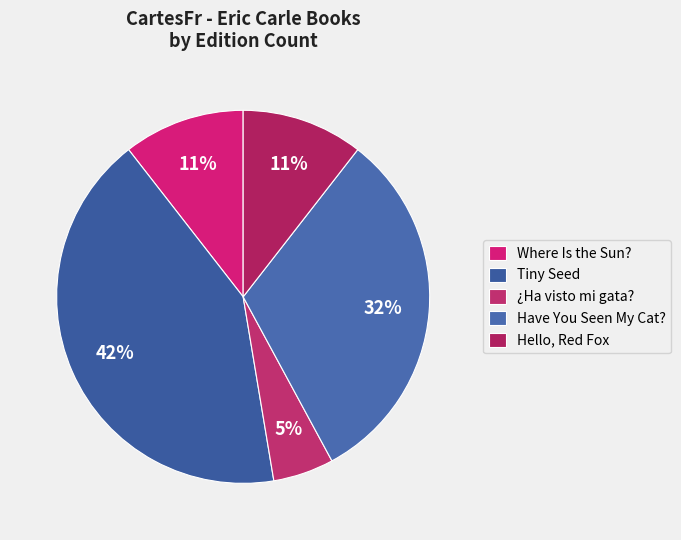

Which slice is the largest?

Tiny Seed